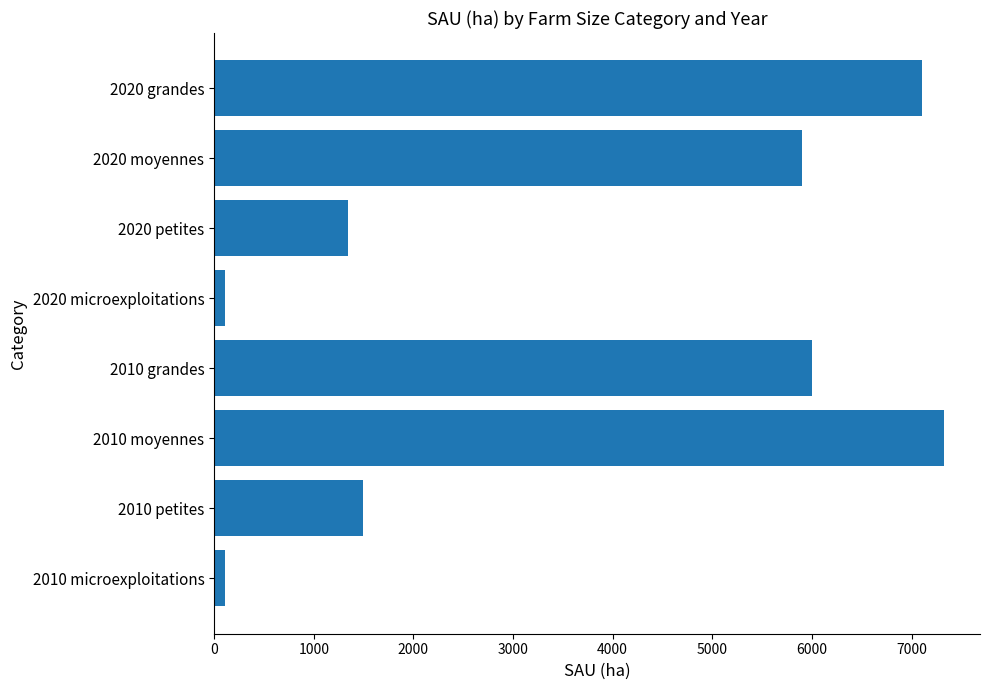

The value at 2010 petites is 1489.9. True or false?

True